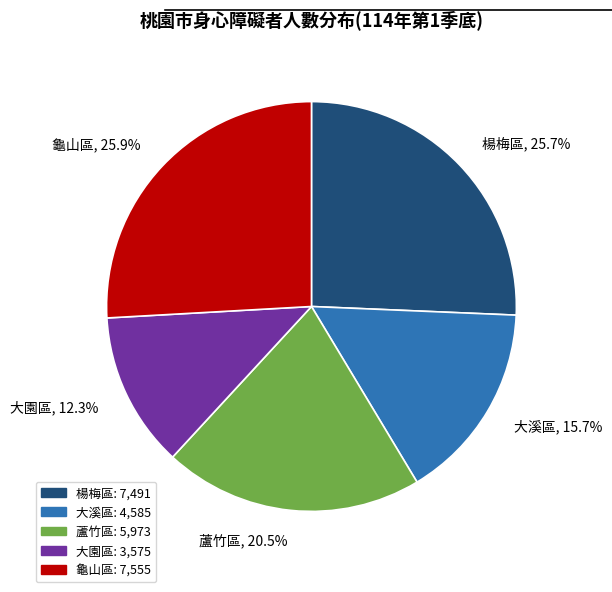

Between 大園區 and 楊梅區, which is larger?

楊梅區